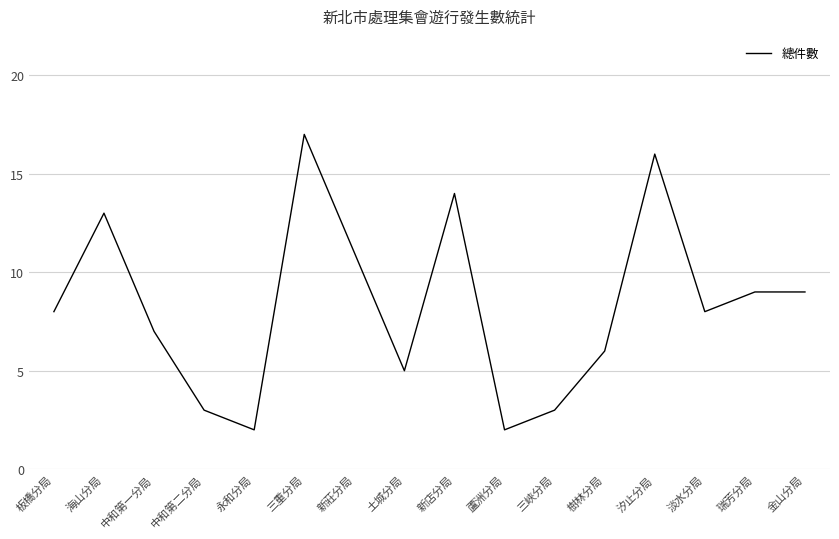

Is it true that the value at 土城分局 is 9?

False